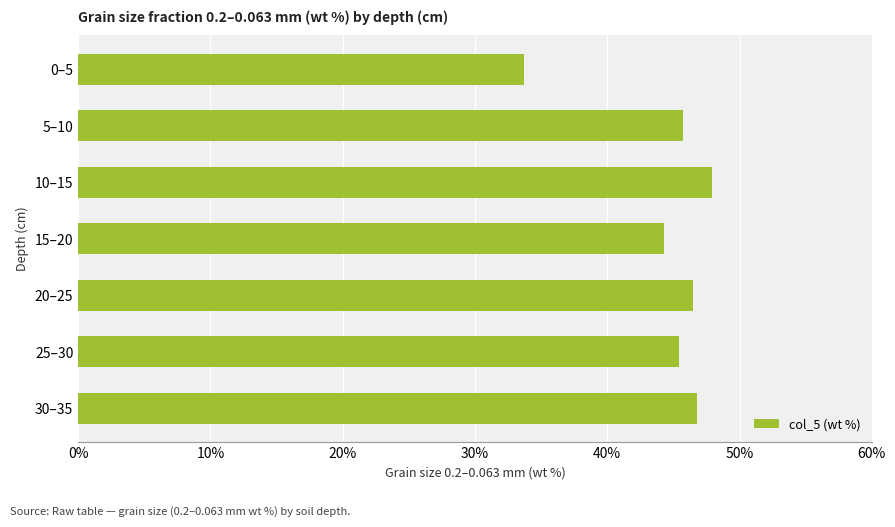

What is the approximate value at 30–35?

46.8